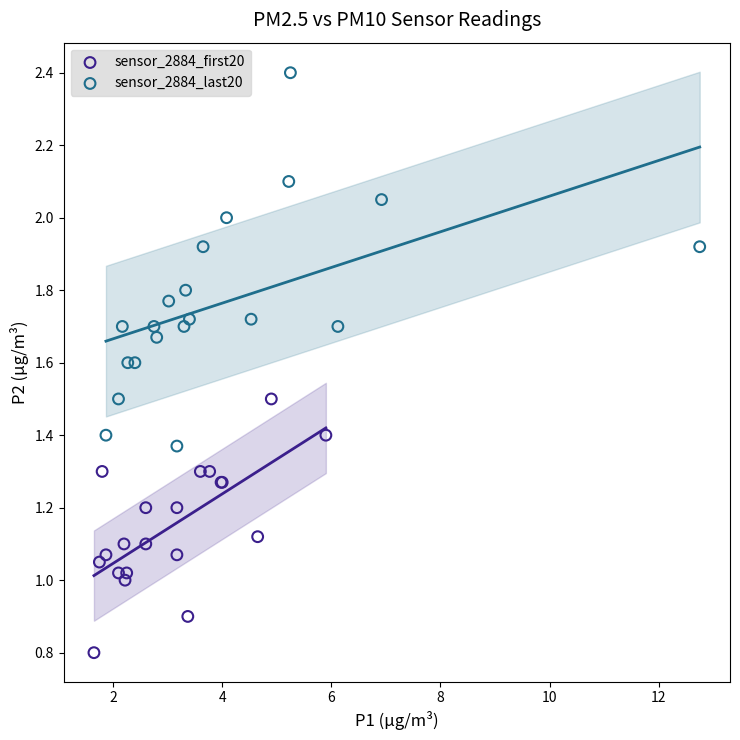

Which series reaches the maximum Y coordinate?

sensor_2884_last20